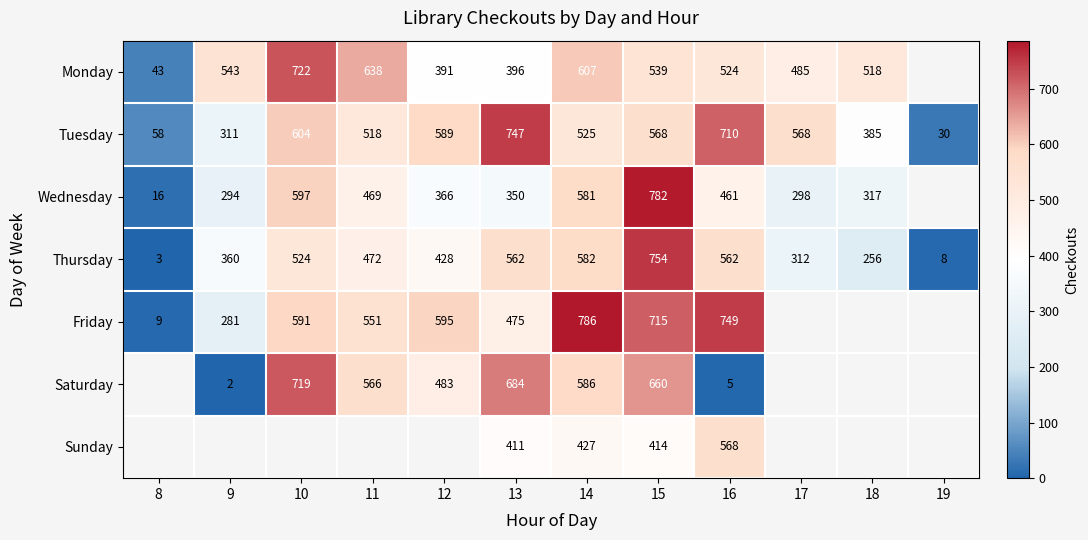

Is the value of Wednesday at 18 greater than the value of Friday at 8?

Yes